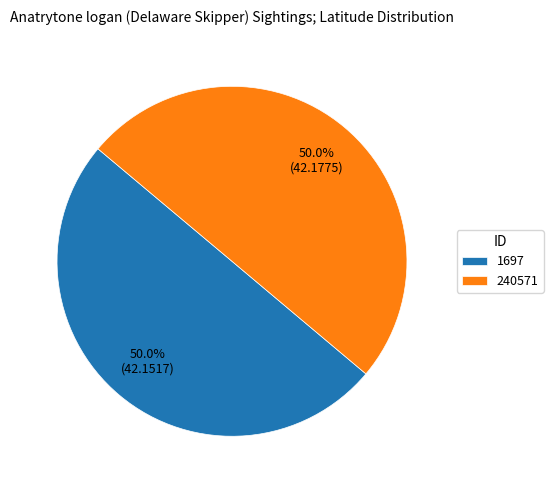

Approximately how many times larger is the value at 1697 compared to 240571?

1.0